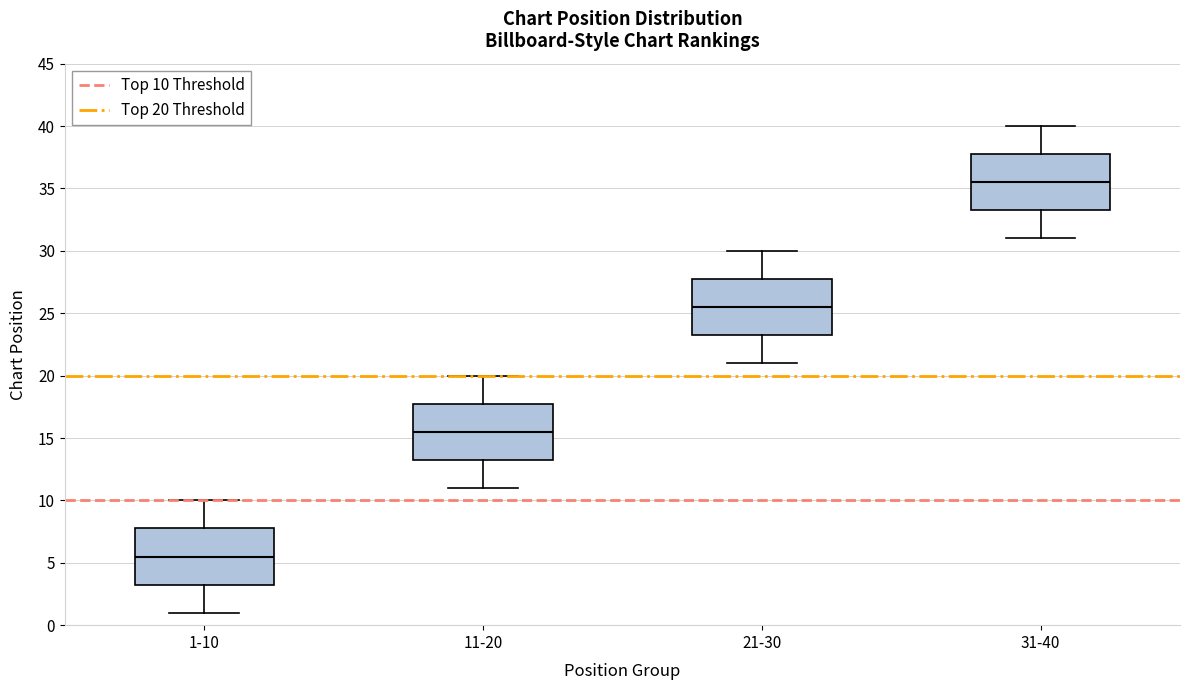

Reading left to right, read every box against the y-axis: the position of its median line, the range the box covers, and the ends of its whiskers. The values are not printed on the chart, so give them approximately, as read against the axis.

1-10: median 5.5, box 3.5 to 8.0, whiskers 1.0 to 10.0
11-20: median 15.5, box 13.5 to 18.0, whiskers 11.0 to 20.0
21-30: median 25.5, box 23.5 to 28.0, whiskers 21.0 to 30.0
31-40: median 35.5, box 33.5 to 38.0, whiskers 31.0 to 40.0